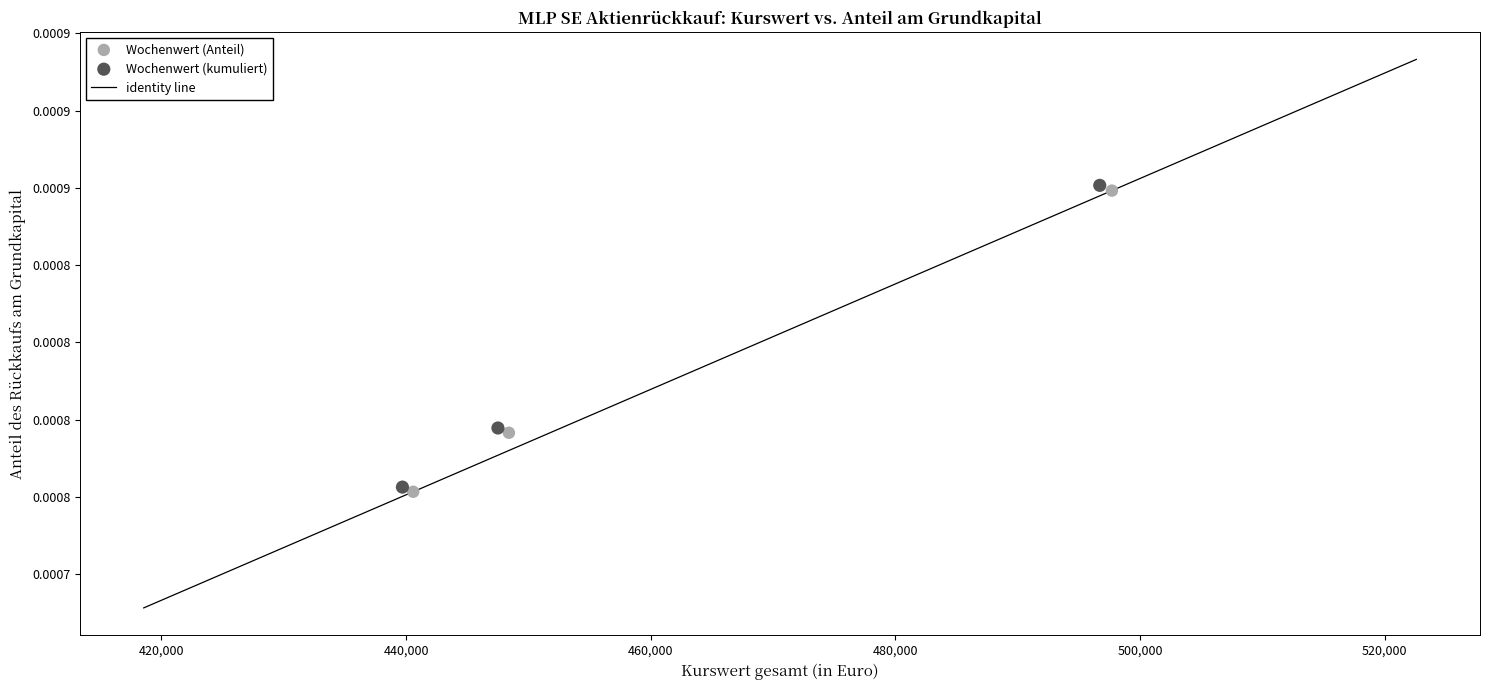

Which series contains the highest Y value?

Wochenwert (kumuliert)